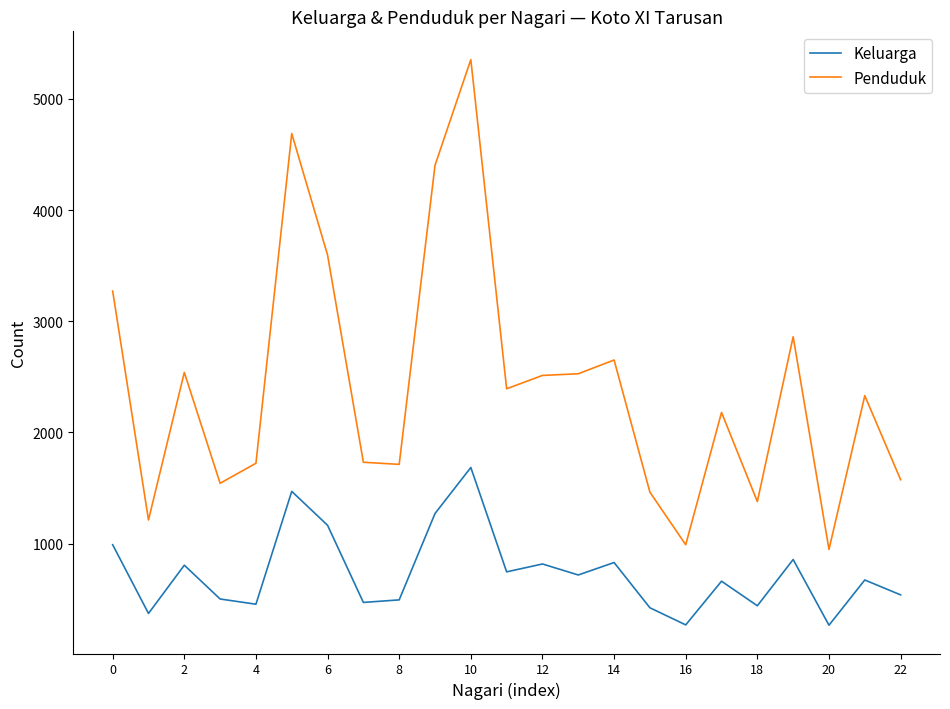

Rank the series by their maximum value, from lowest to highest.

Keluarga, Penduduk